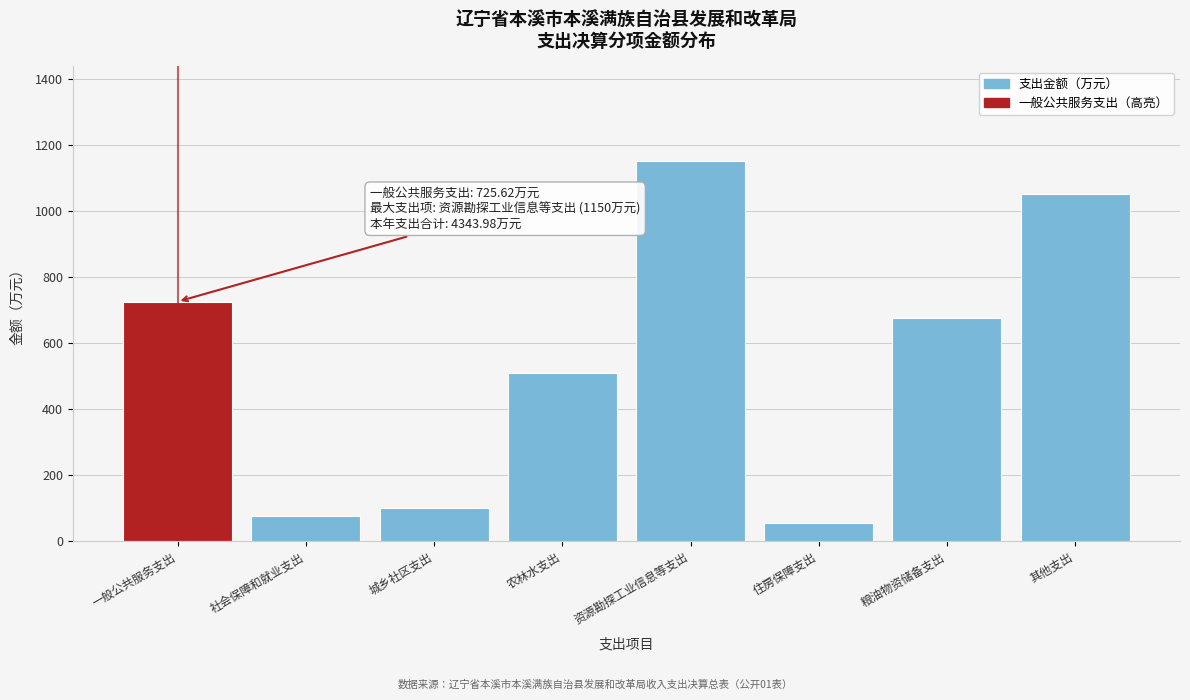

Reading left to right, list all the values displayed in this chart.

725.6	77.5	100.0	508.7	1150.0	55.1	677.1	1050.0